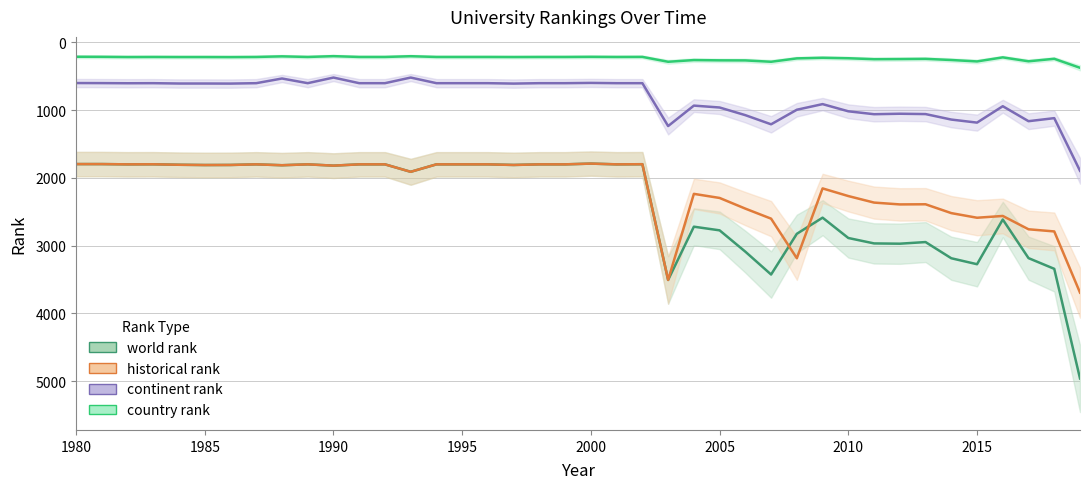

Reading right to left, list all the values displayed in this chart.

world rank: 4962.0	3344.0	3186.0	2616.0	3276.0	3188.0	2949.0	2973.0	2969.0	2889.0	2589.0	2827.0	3428.0	3091.0	2776.0	2722.0	3508.0	1800.0	1802.0	1791.0	1802.0	1802.0	1811.0	1802.0	1802.0	1802.0	1912.0	1802.0	1802.0	1821.0	1802.0	1815.0	1802.0	1811.0	1812.0	1808.0	1801.0	1802.0	1798.0	1798.0
historical rank: 3695.0	2792.0	2760.3	2563.7	2590.0	2521.7	2391.3	2393.3	2366.3	2270.0	2157.0	3188.0	2603.5	2455.5	2298.0	2237.5	3508.0	1800.0	1802.0	1791.0	1802.0	1802.0	1811.0	1802.0	1802.0	1802.0	1912.0	1802.0	1802.0	1821.0	1802.0	1815.0	1802.0	1811.0	1812.0	1808.0	1801.0	1802.0	1798.0	1798.0
continent rank: 1897.0	1120.0	1165.0	944.0	1186.0	1141.0	1060.0	1055.0	1062.0	1019.0	913.0	996.0	1211.0	1076.0	963.0	935.0	1237.0	604.0	604.0	600.0	604.0	604.0	610.0	604.0	604.0	604.0	521.0	604.0	604.0	521.0	604.0	535.0	604.0	610.0	609.0	609.0	604.0	605.0	603.0	602.0
country rank: 377.0	244.0	281.0	223.0	283.0	262.0	245.0	248.0	250.0	236.0	229.0	238.0	288.0	268.0	267.0	263.0	288.0	216.0	217.0	215.0	217.0	217.0	218.0	217.0	217.0	217.0	206.0	217.0	217.0	205.0	217.0	208.0	217.0	219.0	218.0	218.0	217.0	218.0	215.0	214.0